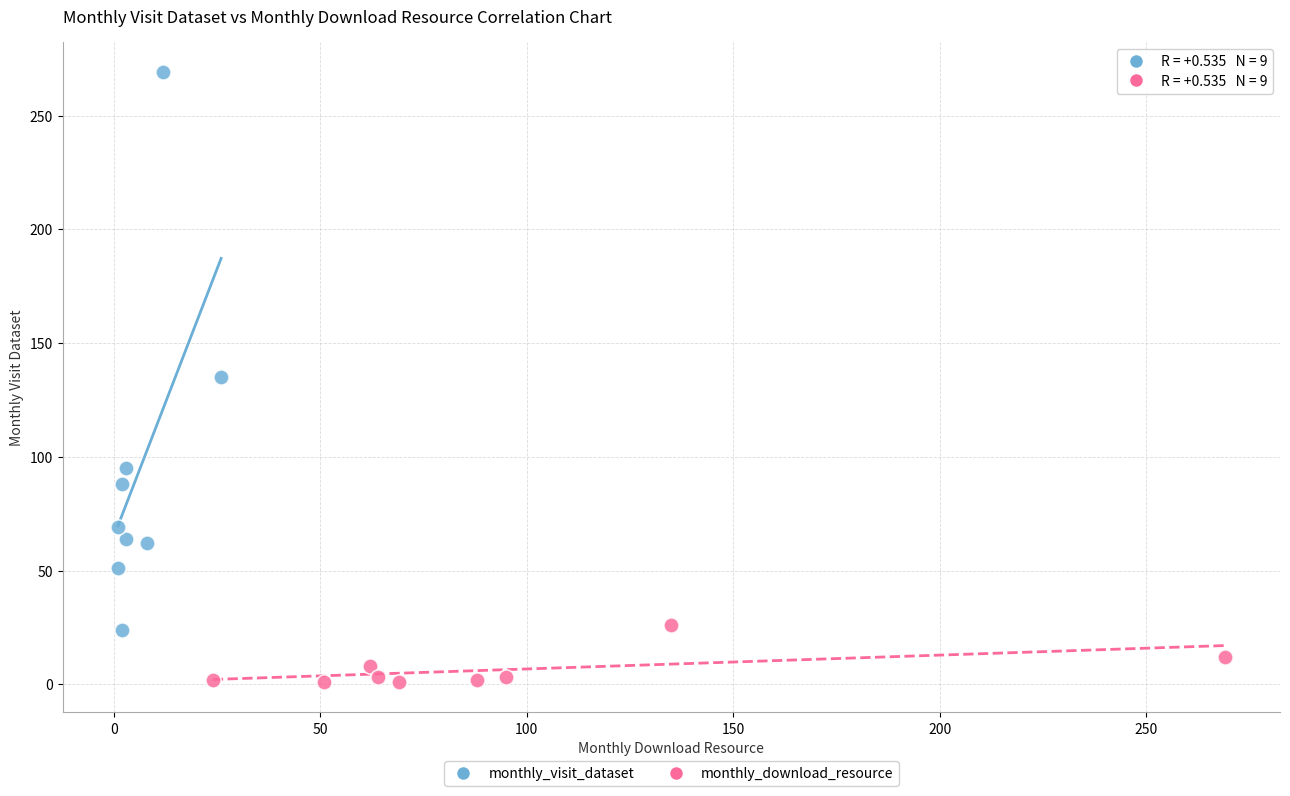

Which series contains the lowest Y value?

monthly_download_resource